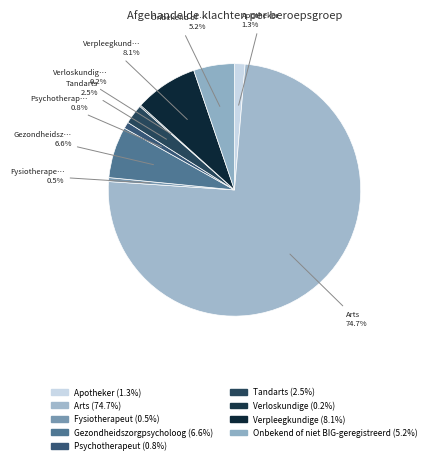

Count the number of slices in the pie.

9